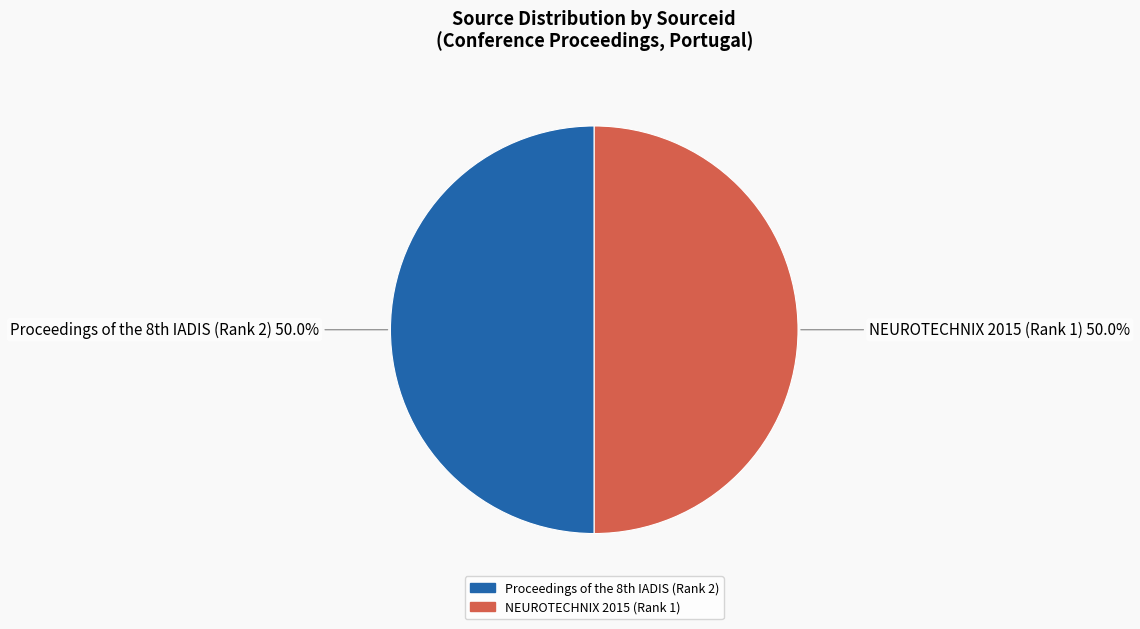

The NEUROTECHNIX 2015 (Rank 1) slice represents 50% of the pie. True or false?

True